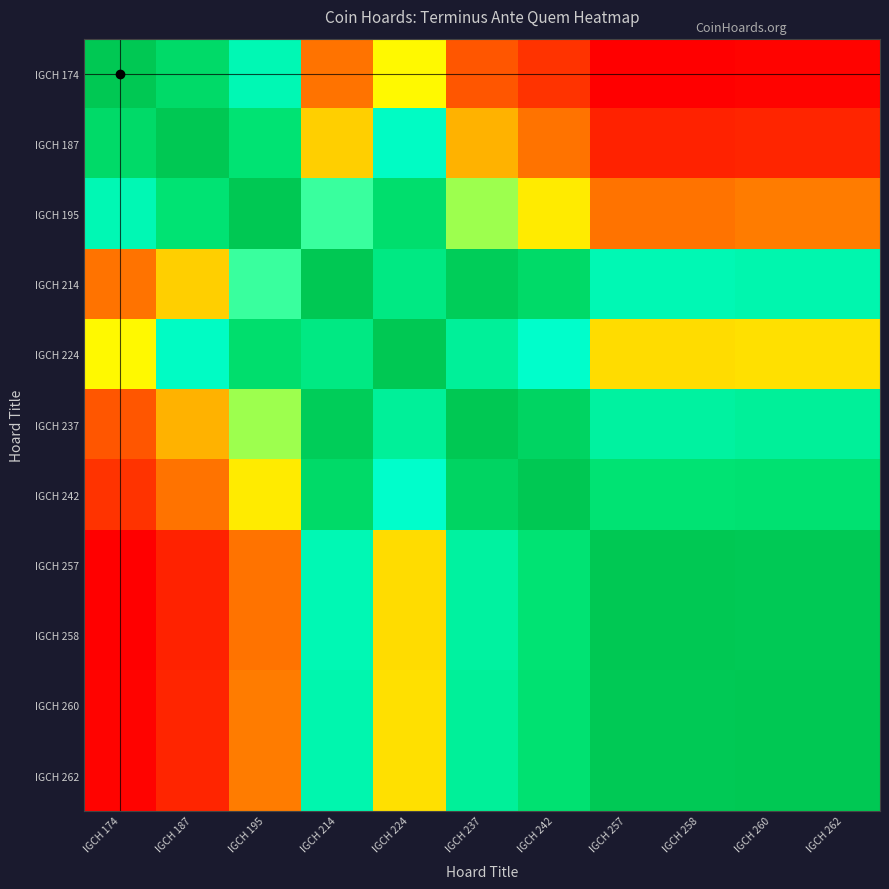

At how many categories does at least one series exceed 0?

11